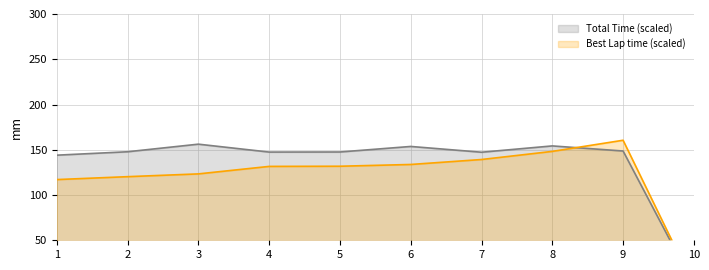

Which series has the largest total across all categories?

Total Time